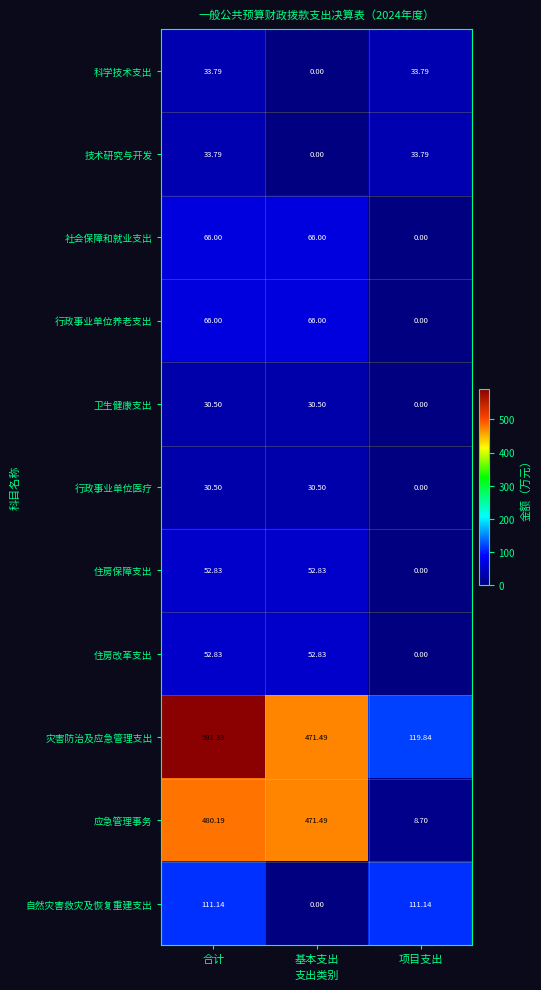

Where is 技术研究与开发 nearest to the value 16?

基本支出